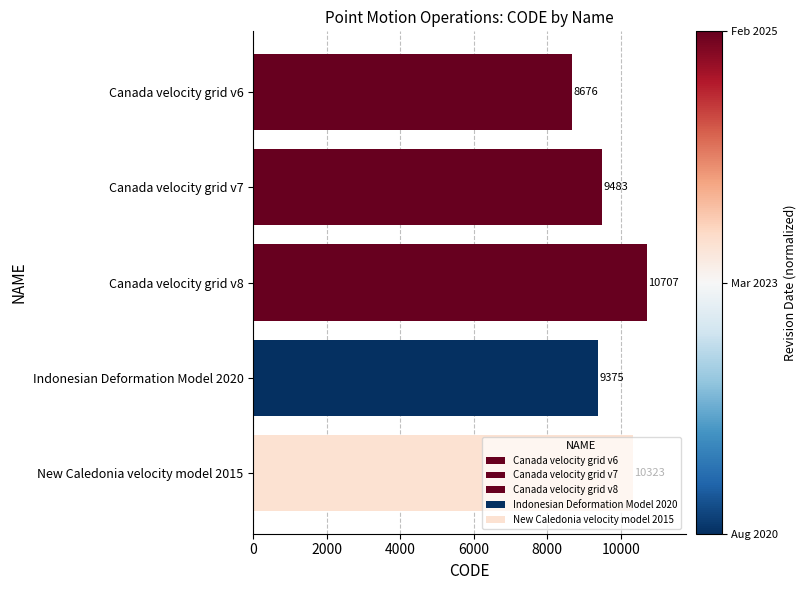

List the labels in order of value, largest first.

Canada velocity grid v8, New Caledonia velocity model 2015, Canada velocity grid v7, Indonesian Deformation Model 2020, Canada velocity grid v6